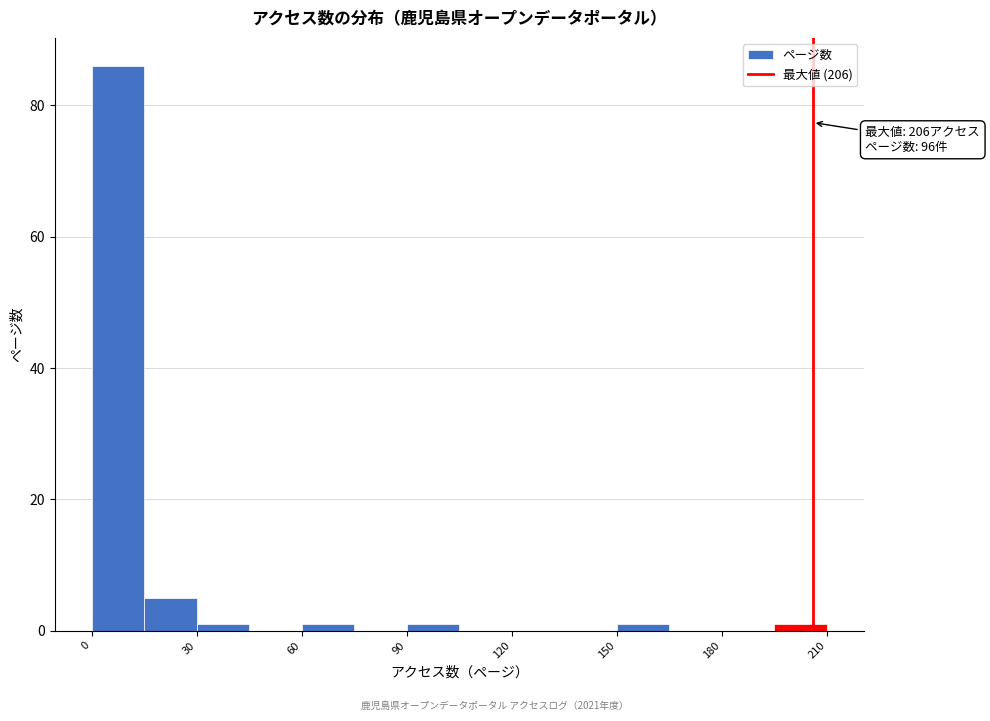

Around what value on the x-axis is the tallest bar? Give the approximate position of its centre, as read against the axis.

10